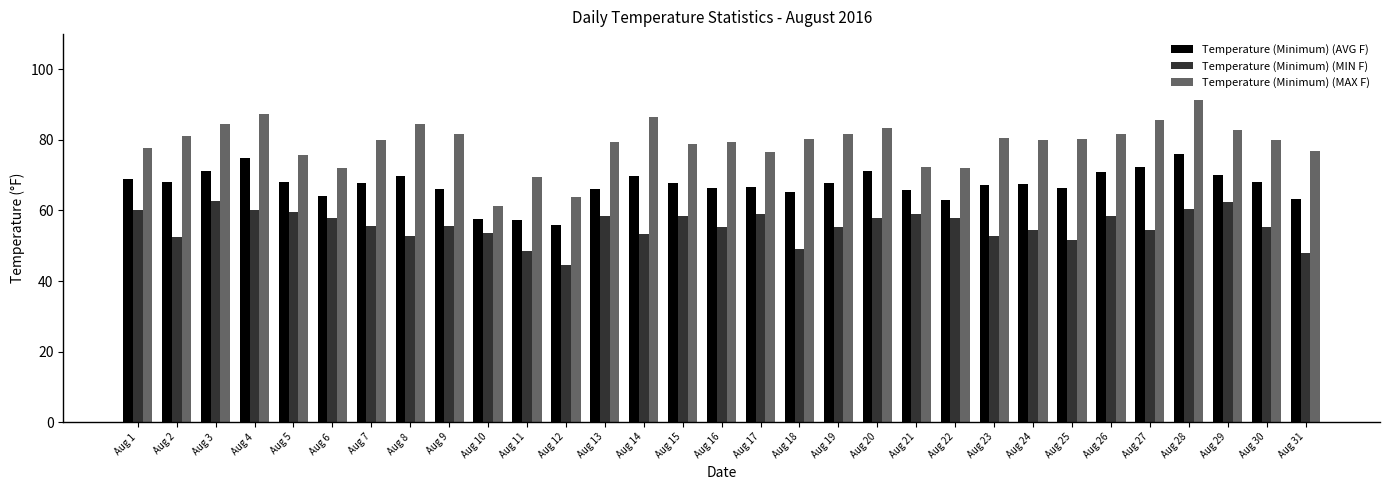

Rank the series by their average value, from lowest to highest.

Temperature (Minimum) (MIN F), Temperature (Minimum) (AVG F), Temperature (Minimum) (MAX F)